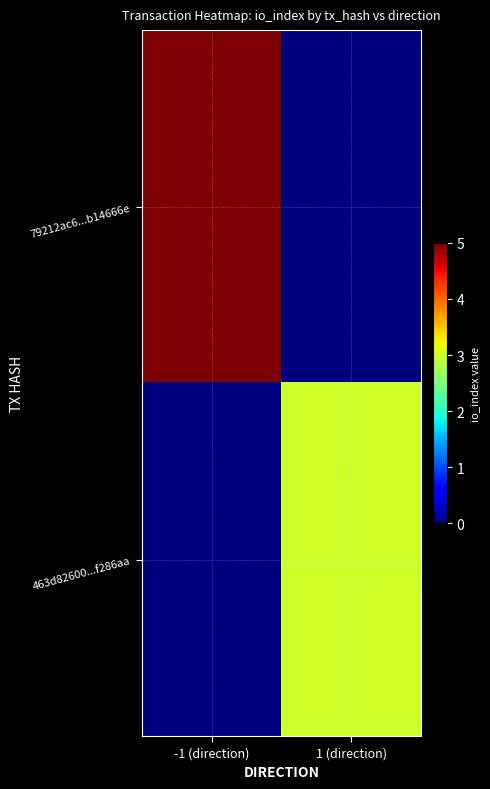

At which category is the sum across all series the highest?

-1 (direction)